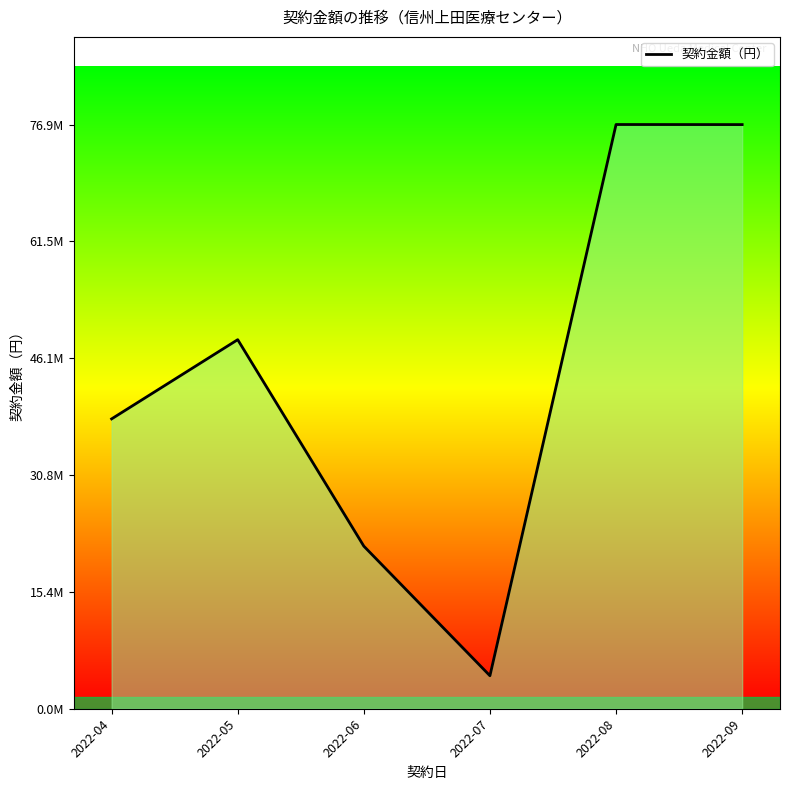

At which category does the data reach its first local valley?

2022-07